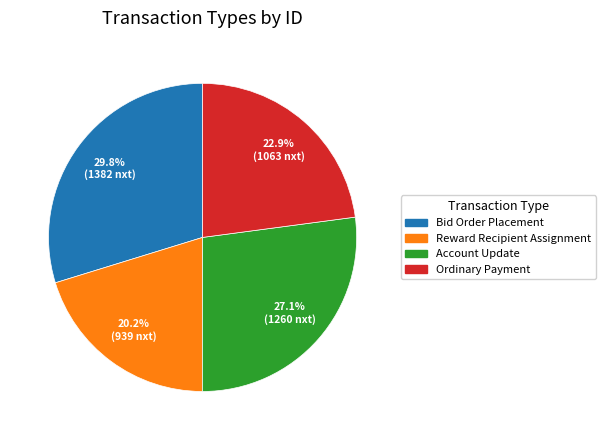

Is there a majority slice in this chart?

No